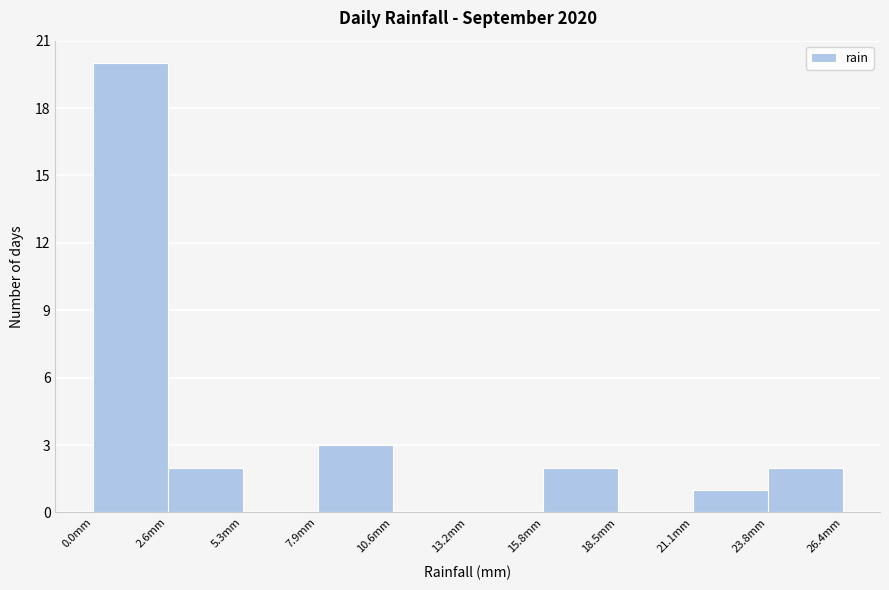

Reading left to right, list every bar in this chart as the range it spans on the x-axis followed by its height. Neither the bar edges nor the heights are printed on the chart, so give them approximately, as read against the axes.

0.0 to 2.5: 20
2.5 to 5.5: 2
5.5 to 8.0: 0
8.0 to 10.5: 3
10.5 to 13.0: 0
13.0 to 16.0: 0
16.0 to 18.5: 2
18.5 to 21.0: 0
21.0 to 24.0: 1
24.0 to 26.5: 2